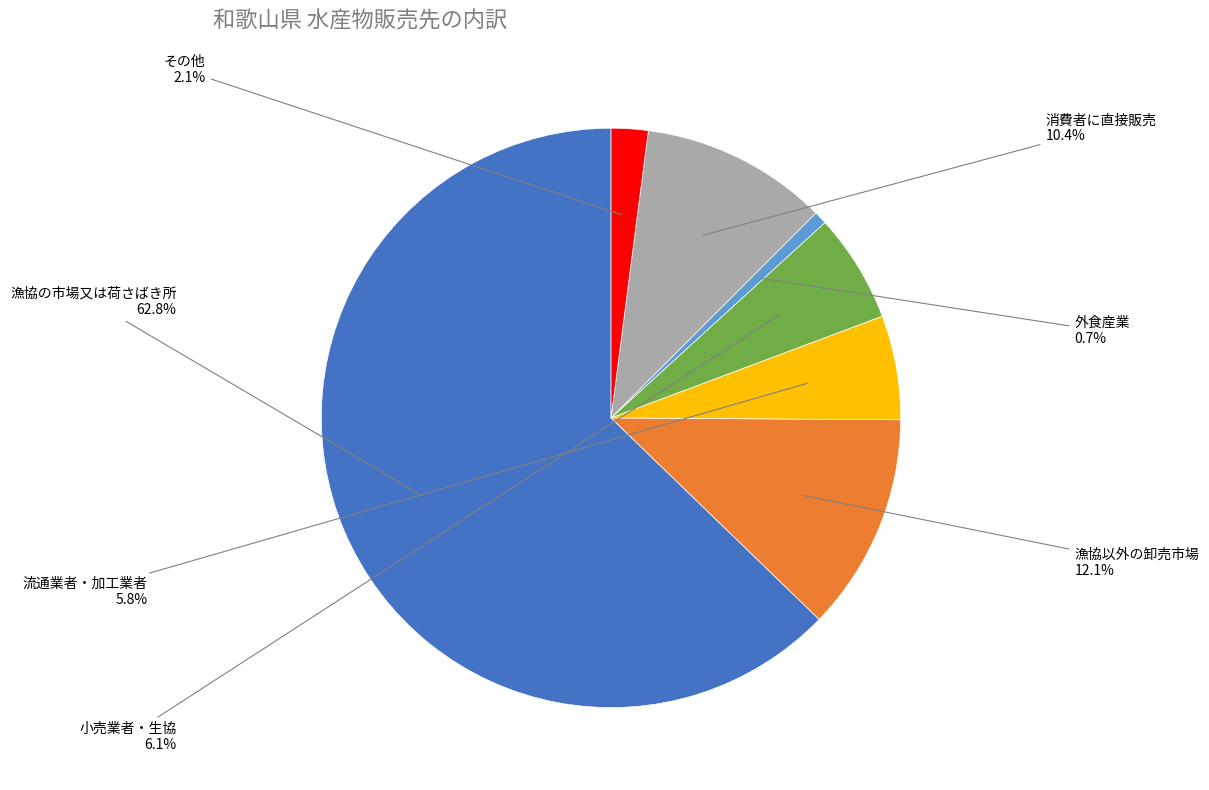

What is the smallest slice in the pie chart?

外食産業